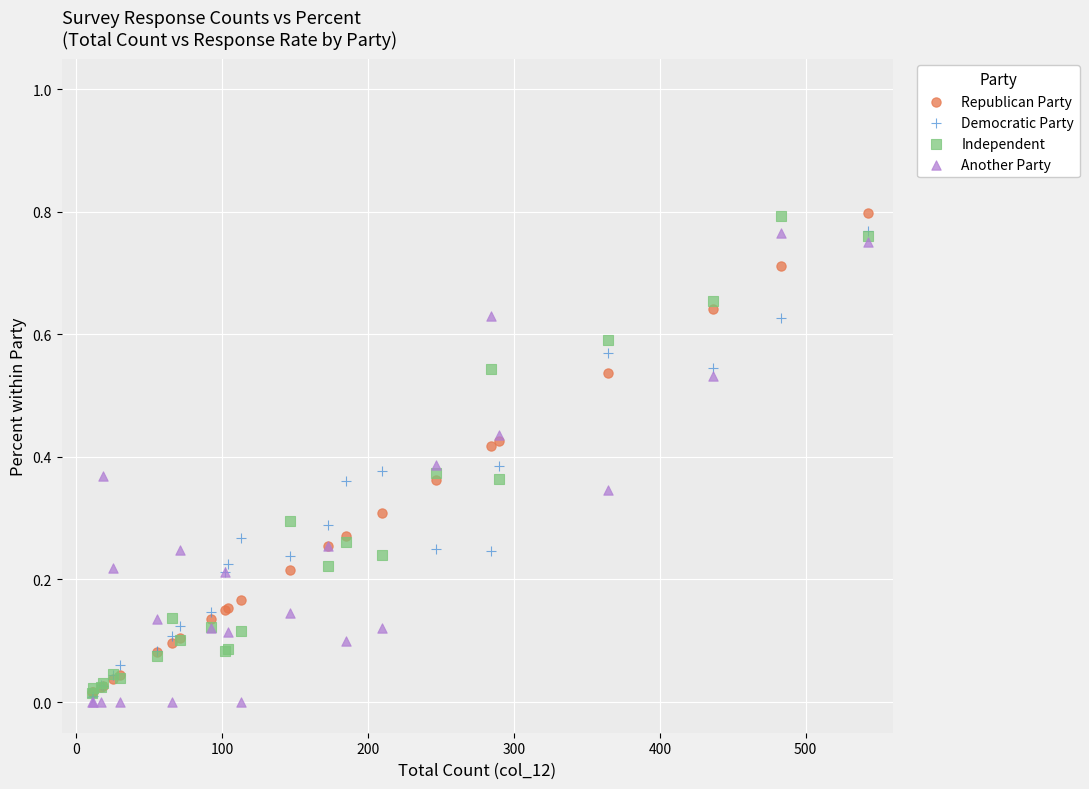

What are all the series names shown in the legend?

Republican Party, Democratic Party, Independent, Another Party